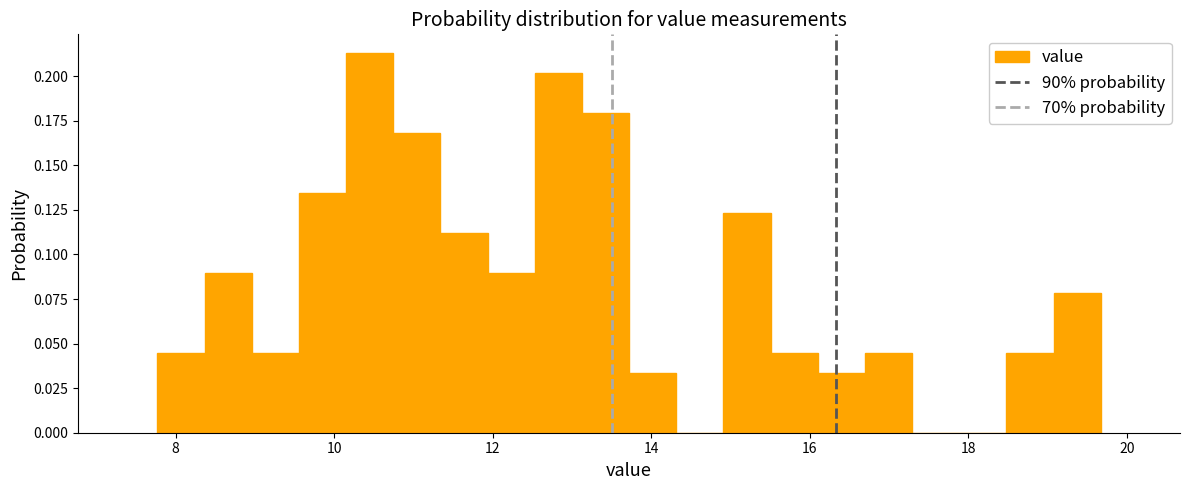

Around what value on the x-axis is the tallest bar? Give the approximate position of its centre, as read against the axis.

10.4